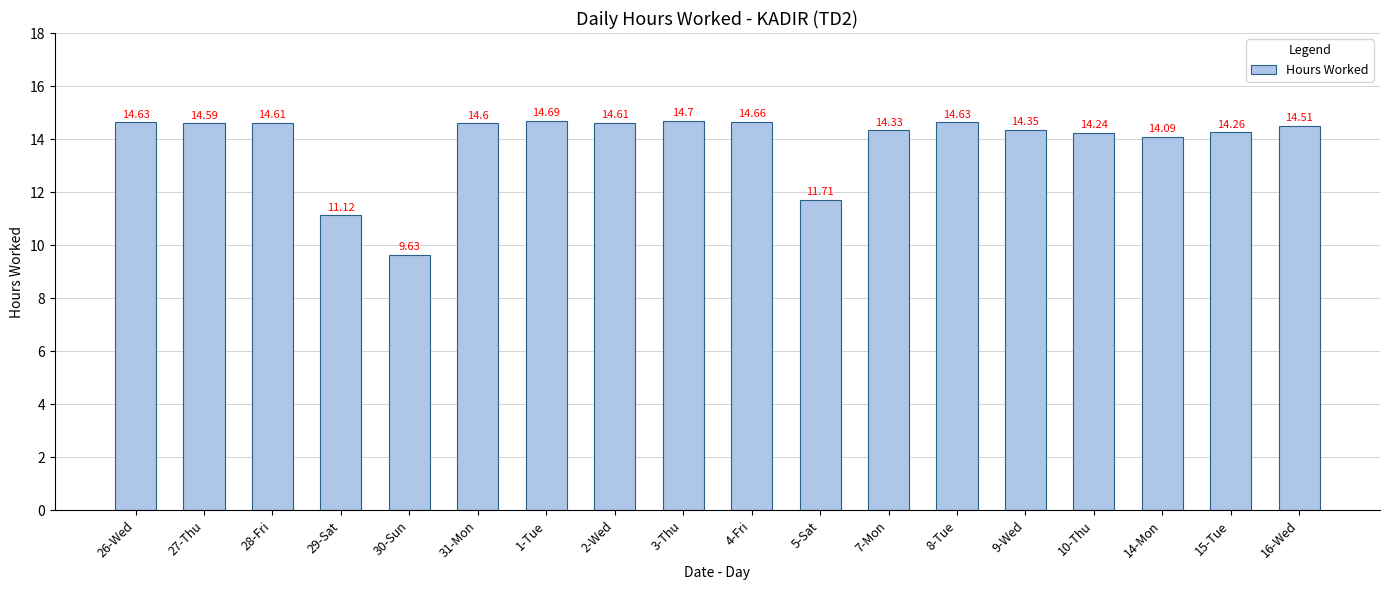

What is the label of the 13th bar from the right?

31-Mon